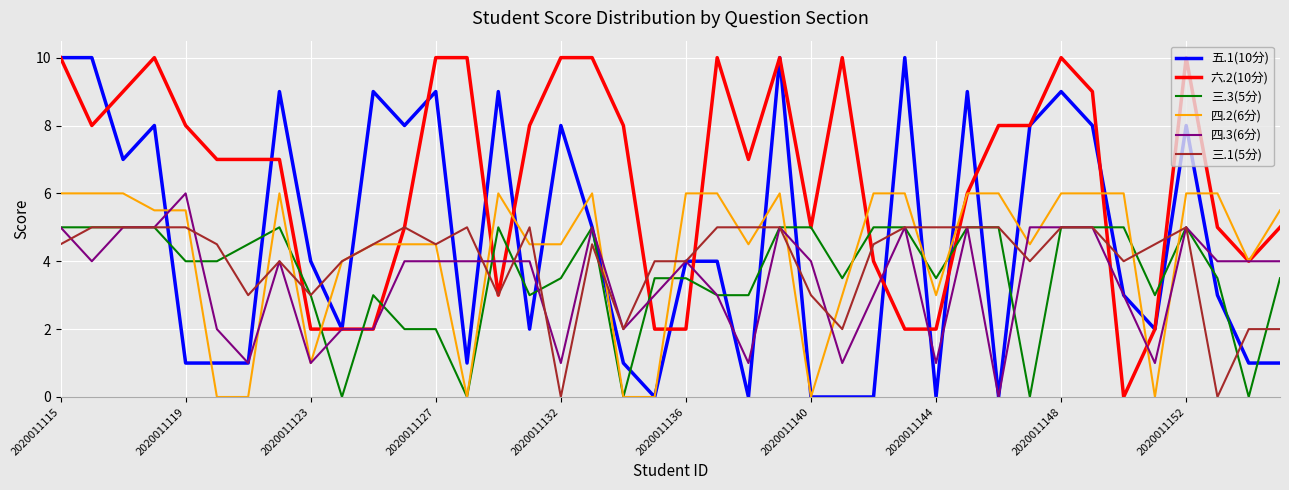

Which series has the largest total across all categories?

六.2(10分)